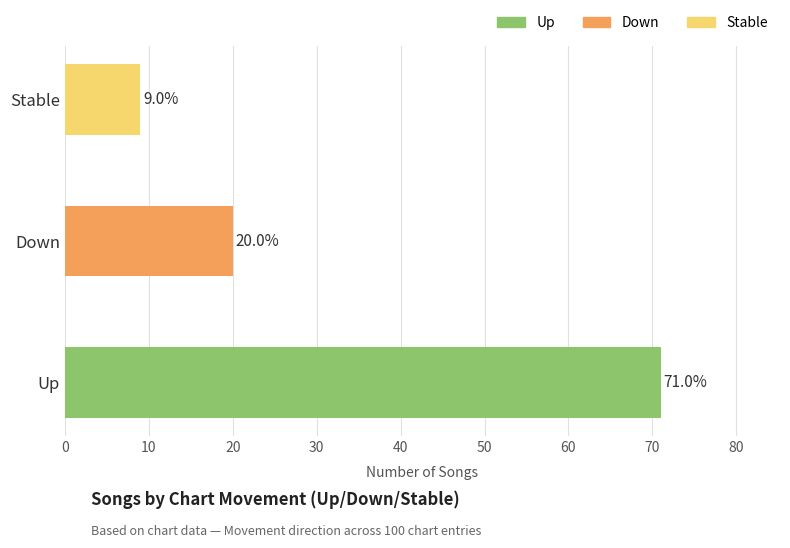

At which category does the chart reach its peak across all series?

Up